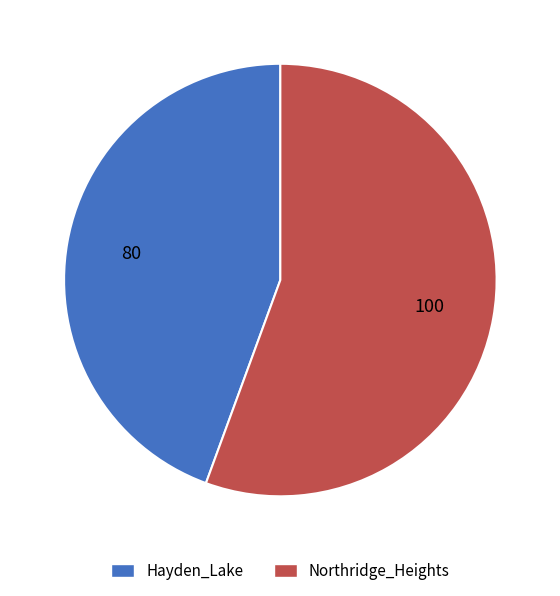

Is there any slice that represents more than half of the pie?

Yes